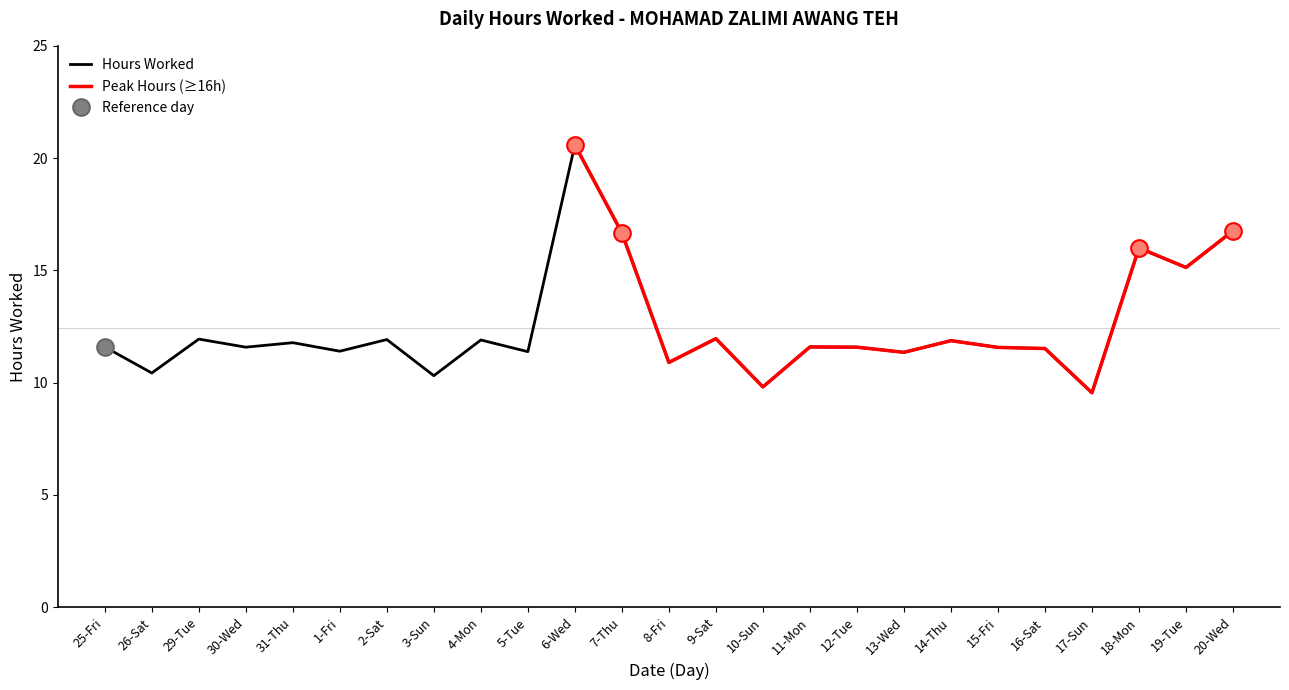

Approximately how many times larger is the value at 17-Sun compared to 3-Sun?

0.9